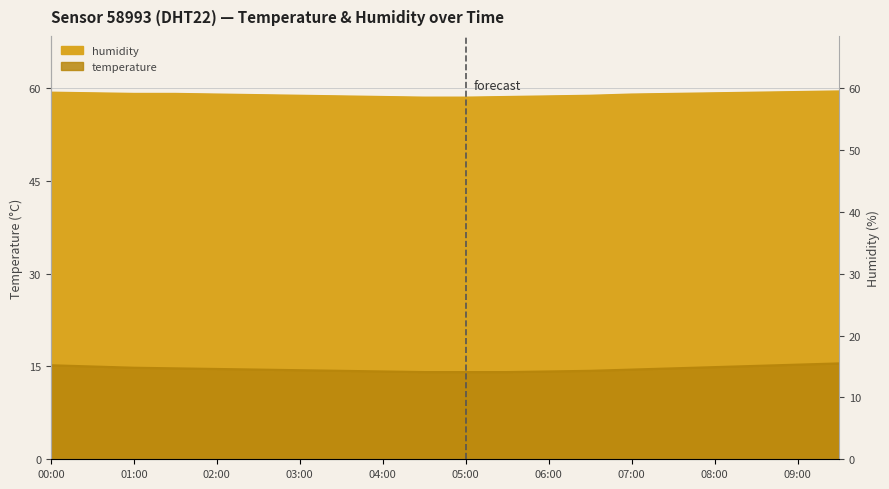

Read the temperature value at 02:00.

14.6